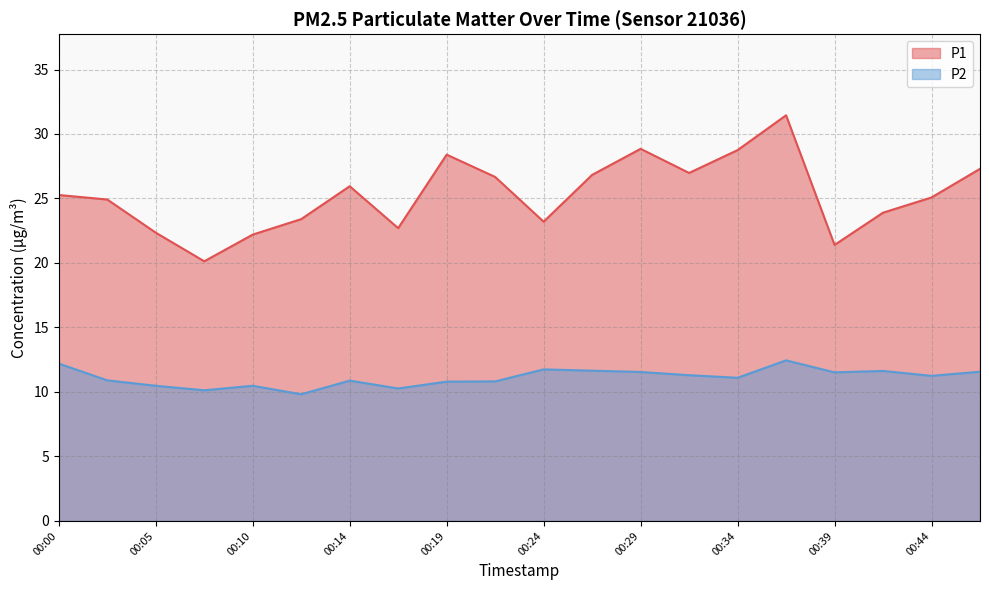

How many lines are shown in the chart?

2